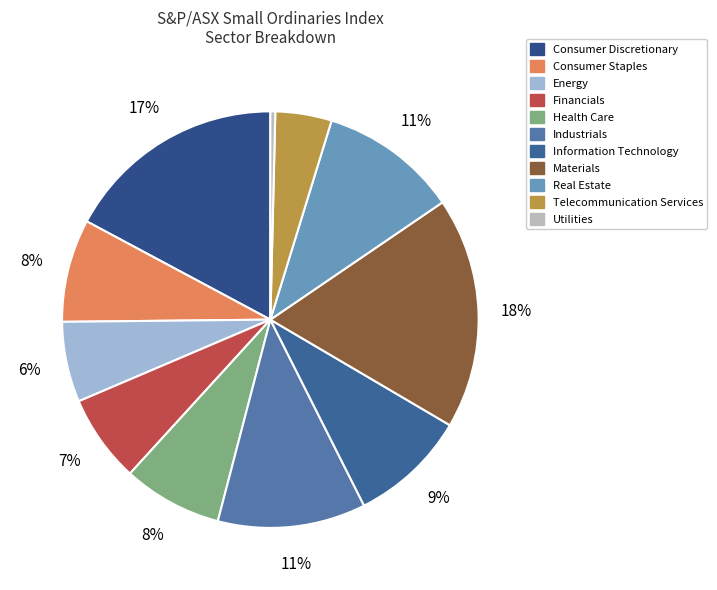

How many segments does this pie chart have?

11